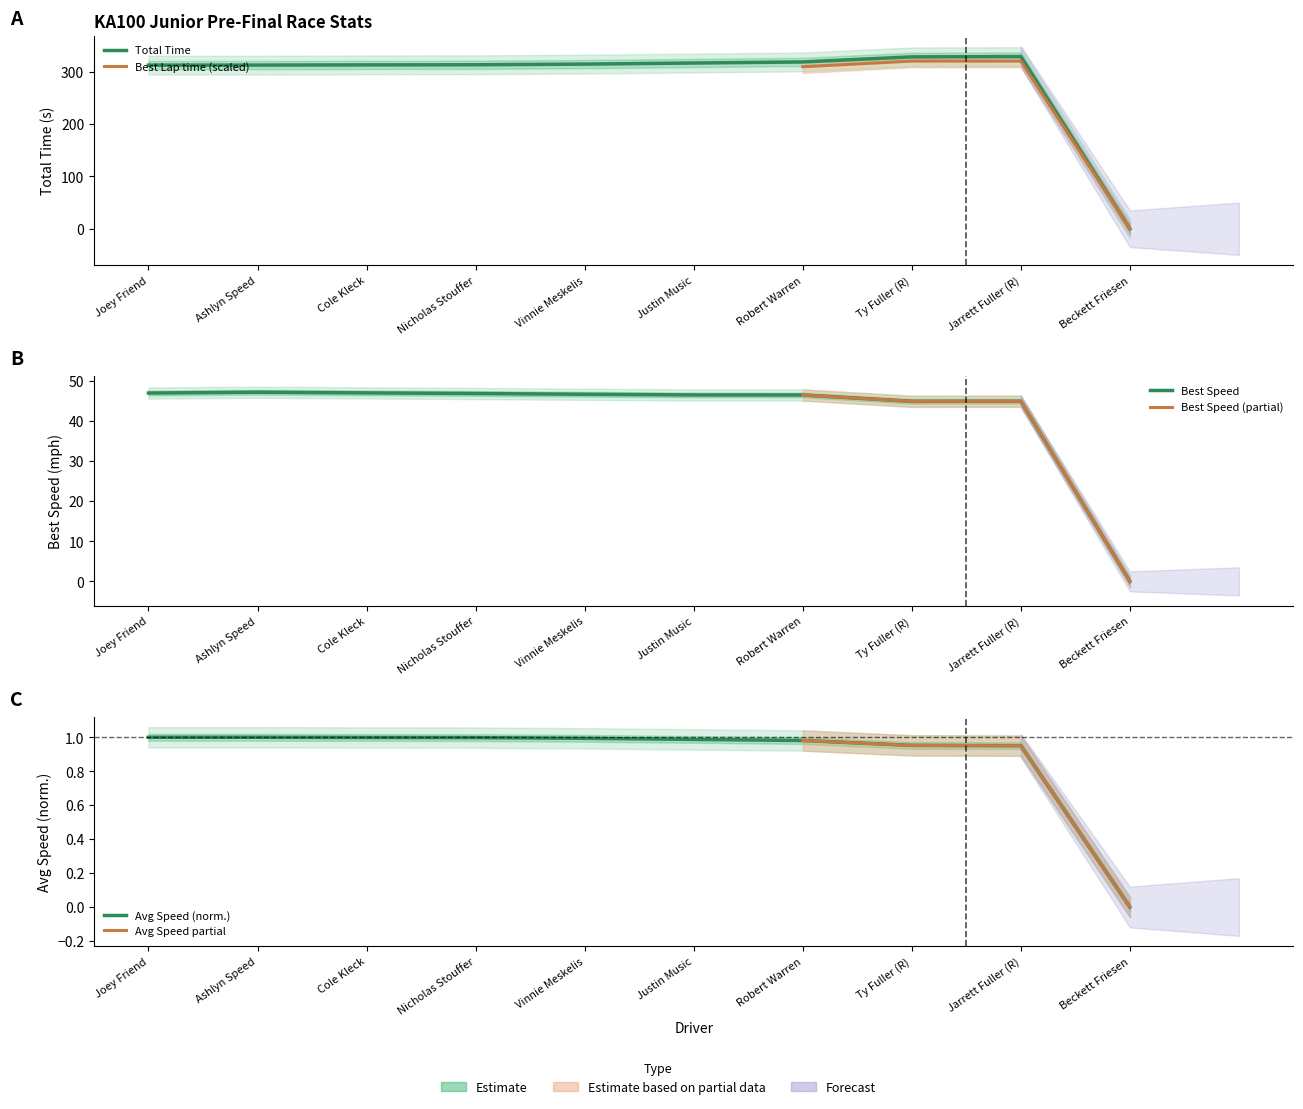

True or false: Total Laps and Total Time cross at least once.

False